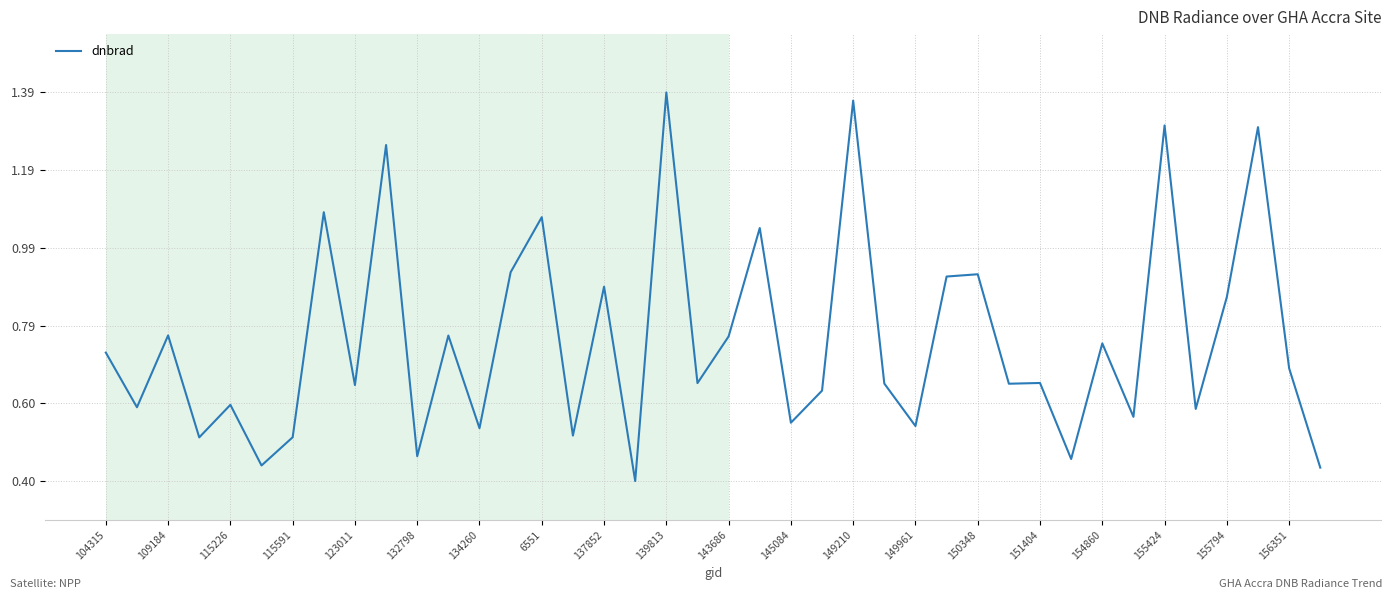

True or false: the data shows 1.8 at 139813.

False